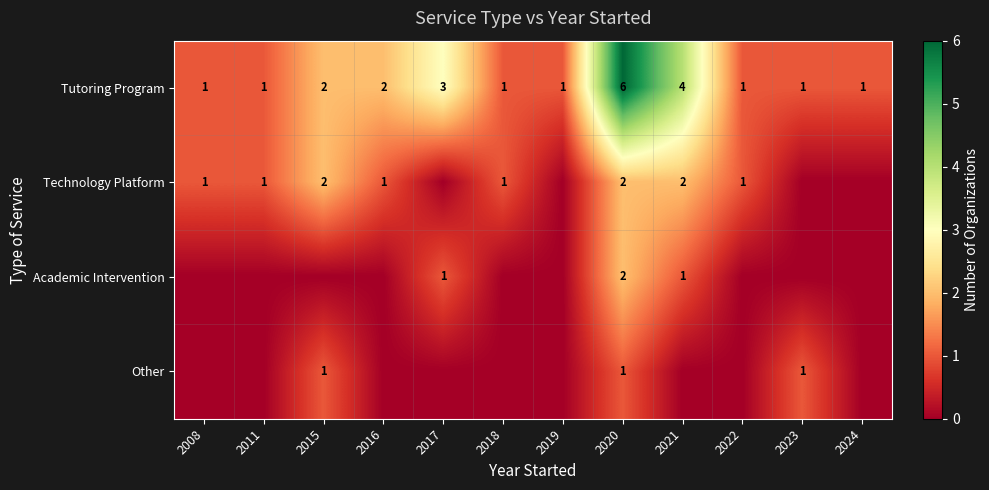

Is it true that Technology Platform equals 3 at 2020?

False